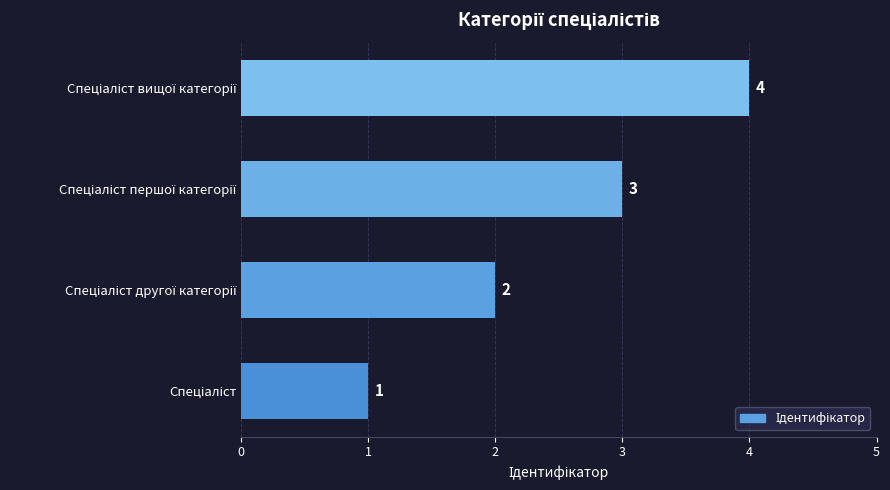

How many data points are less than 3?

2